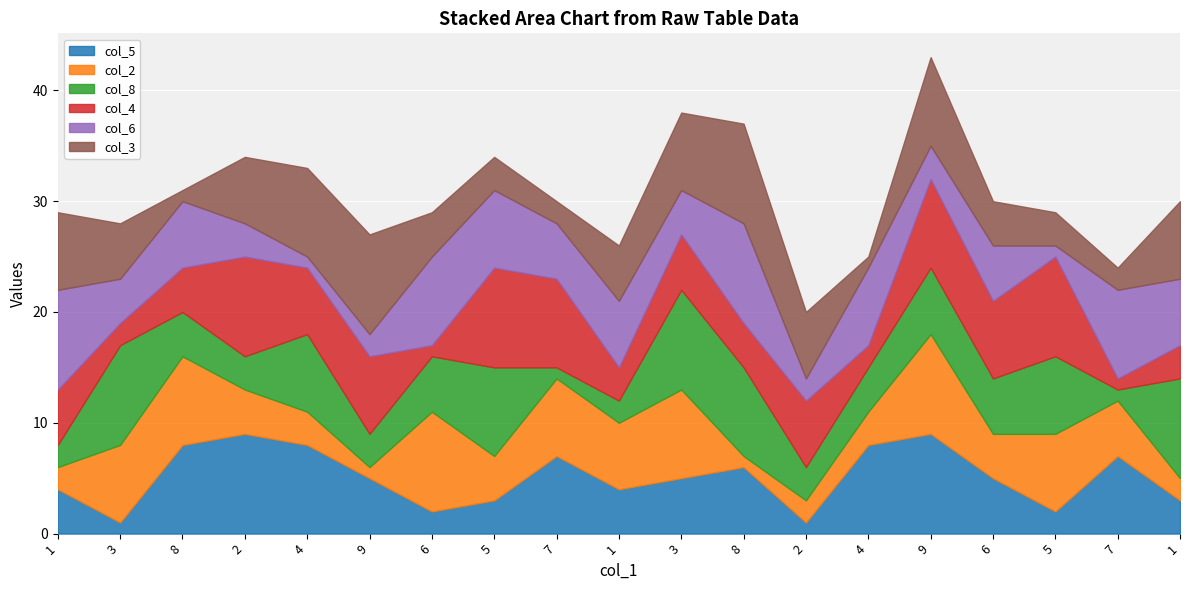

Is it true that col_5 equals 2 at 1?

False